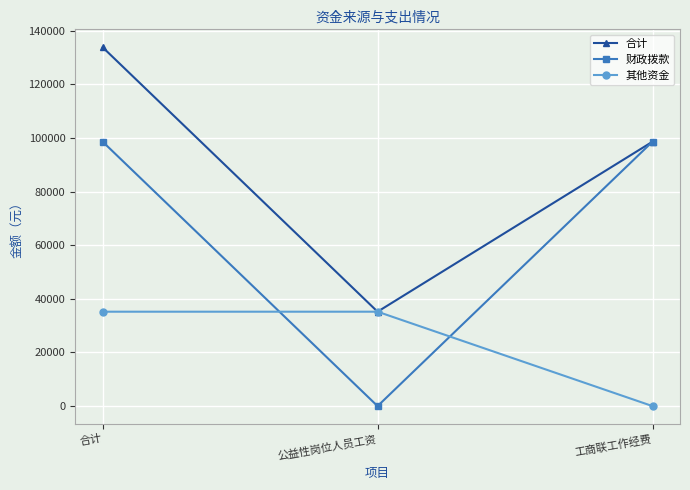

What are all the series names shown in the legend?

合计, 财政拨款, 其他资金